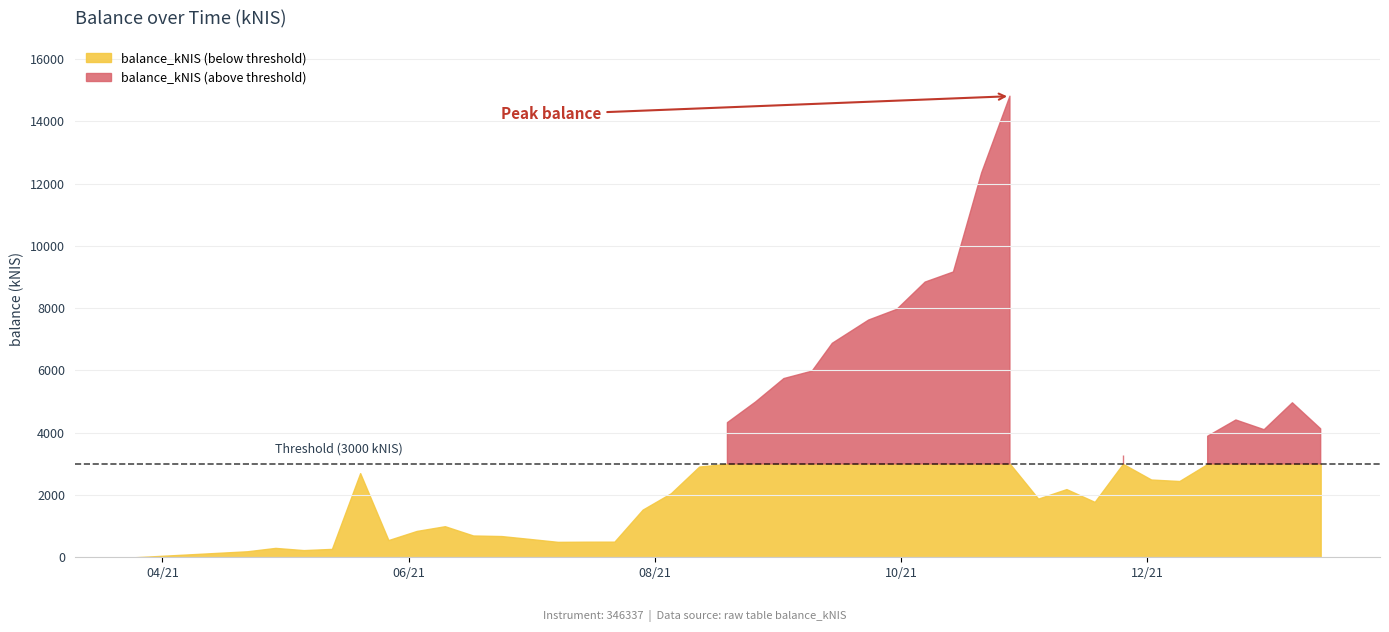

What is the label of the 14th point from the right?

2021-10-14